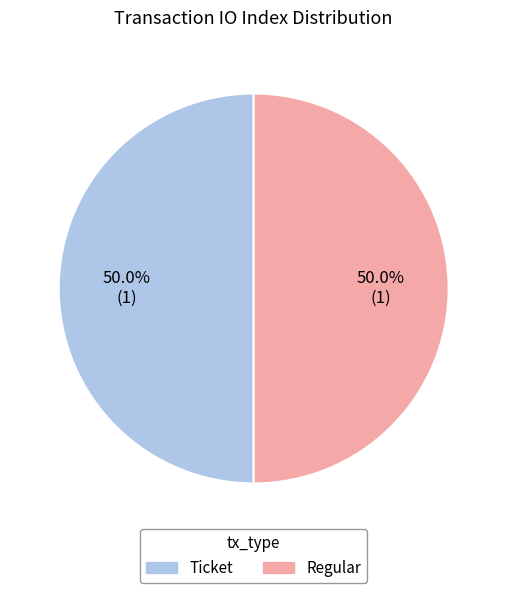

What portion of the pie excludes Ticket?

50.0%